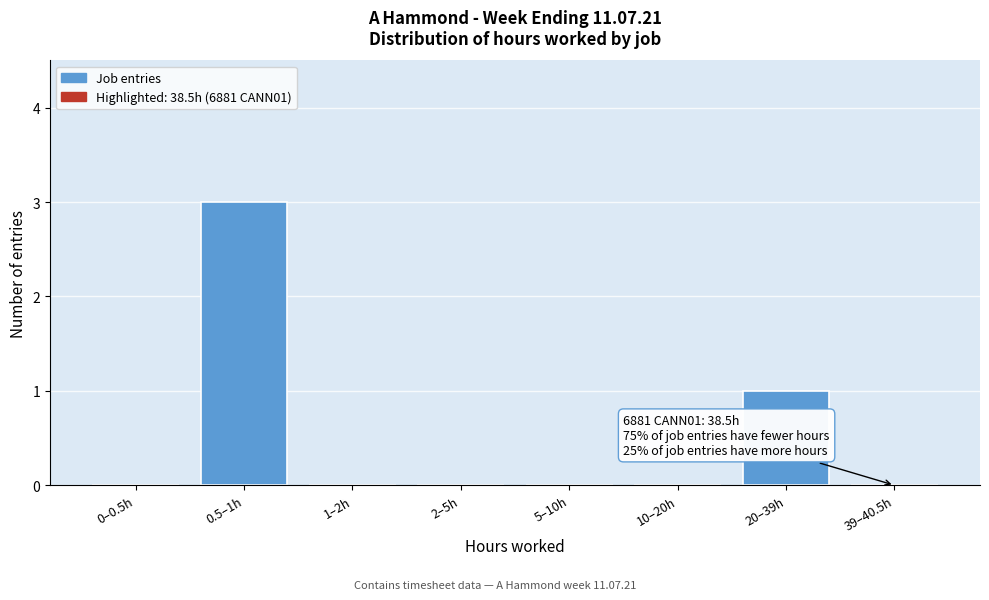

Reading right to left, list all the values displayed in this chart.

39–40.5h=0	20–39h=1	10–20h=0	5–10h=0	2–5h=0	1–2h=0	0.5–1h=3	0–0.5h=0